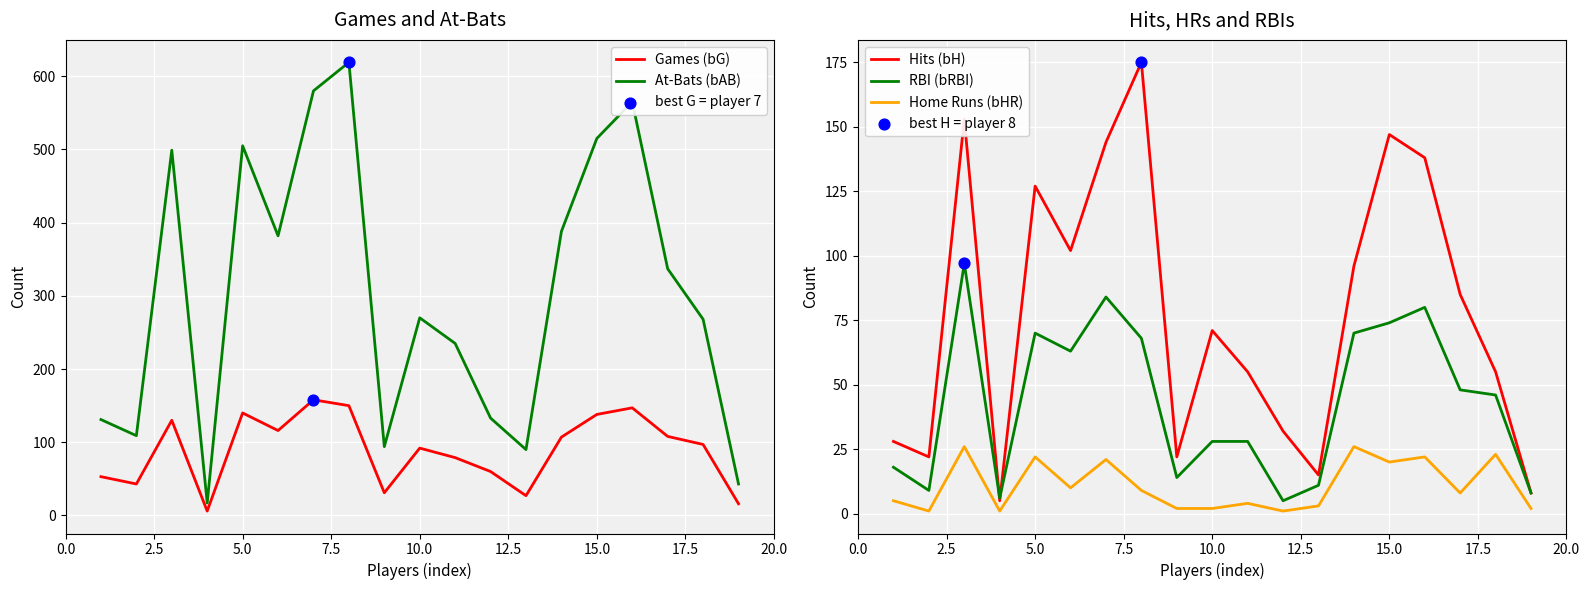

Which series contains the lowest Y value?

Home Runs (bHR)